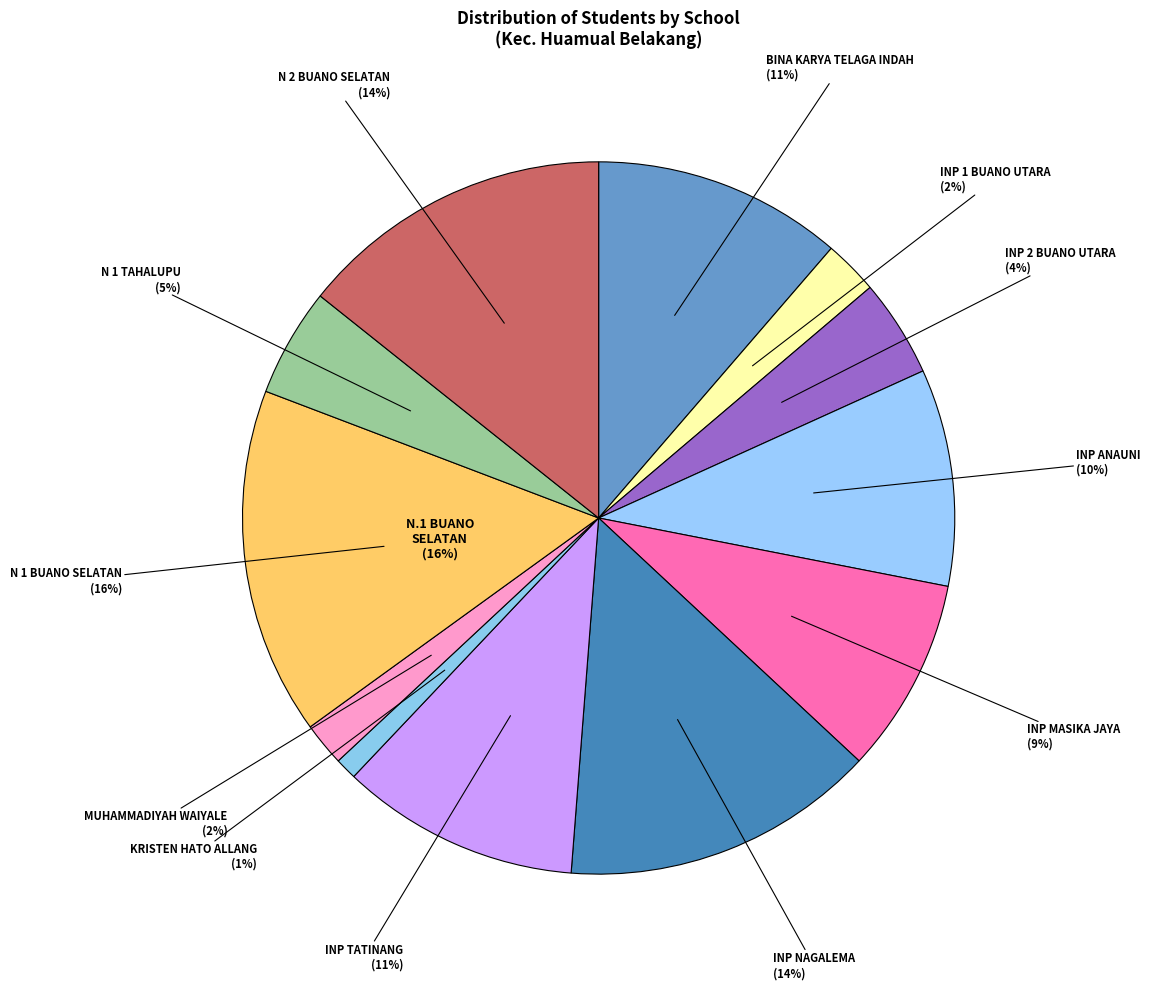

To the nearest percent, what is the combined percentage of SD INPRES ANAUNI and SD INPRES TATINANG?

21%